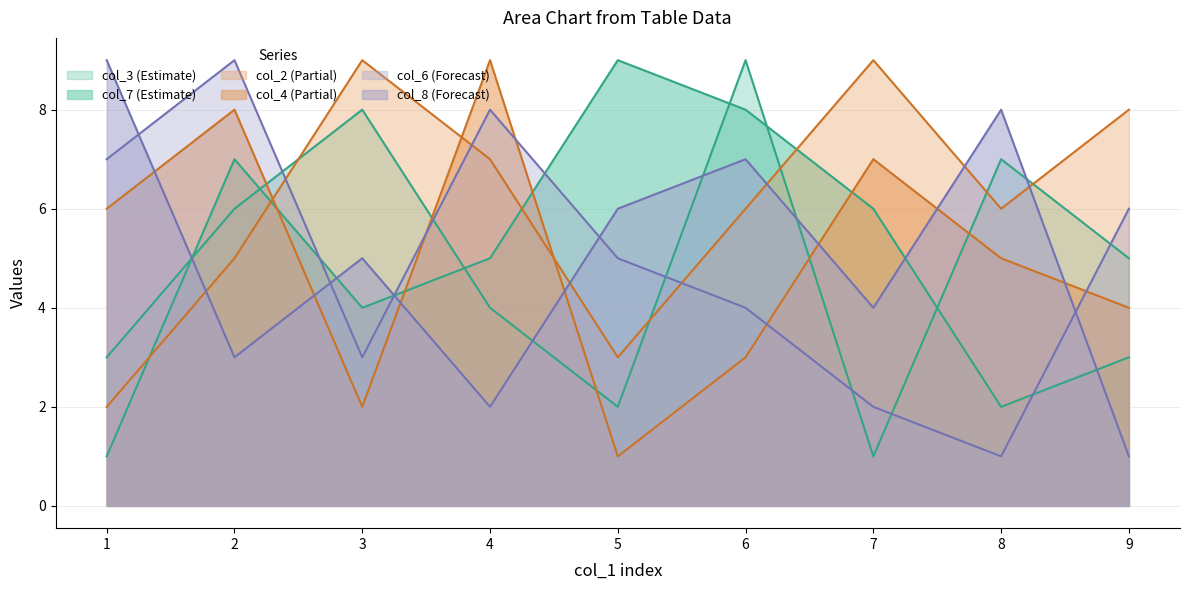

What is the total value across all series at 2?

38